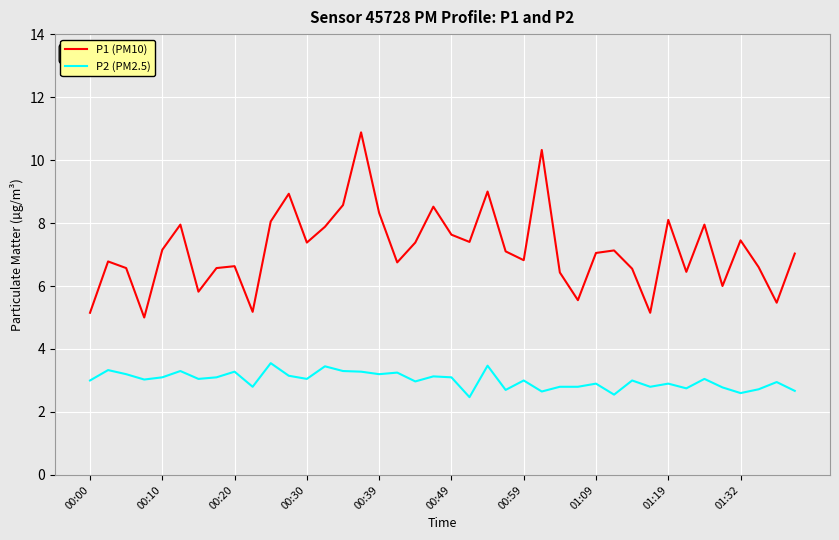

List the series in order of their overall mean, lowest first.

P2 (PM2.5), P1 (PM10)